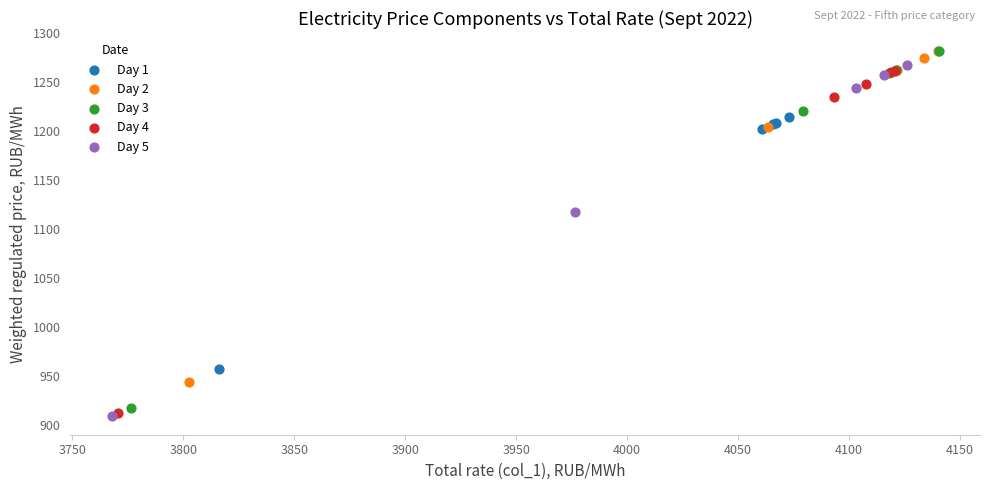

Which series has the largest Y range (max minus min)?

Day 3